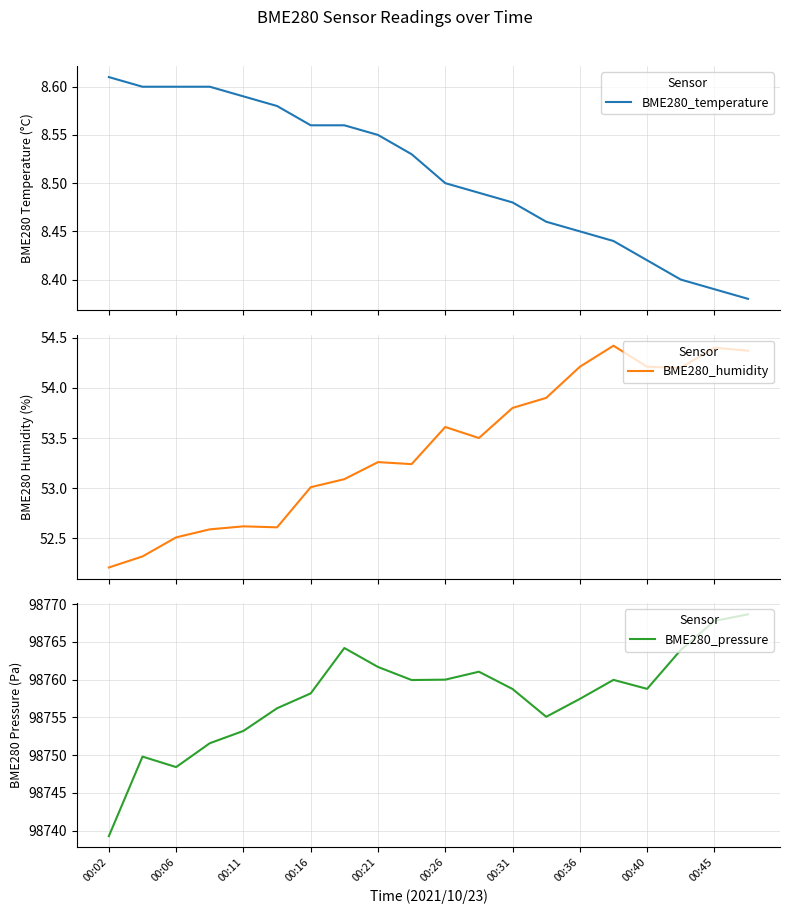

The value of BME280_pressure at 00:36 is 21993.3. True or false?

False